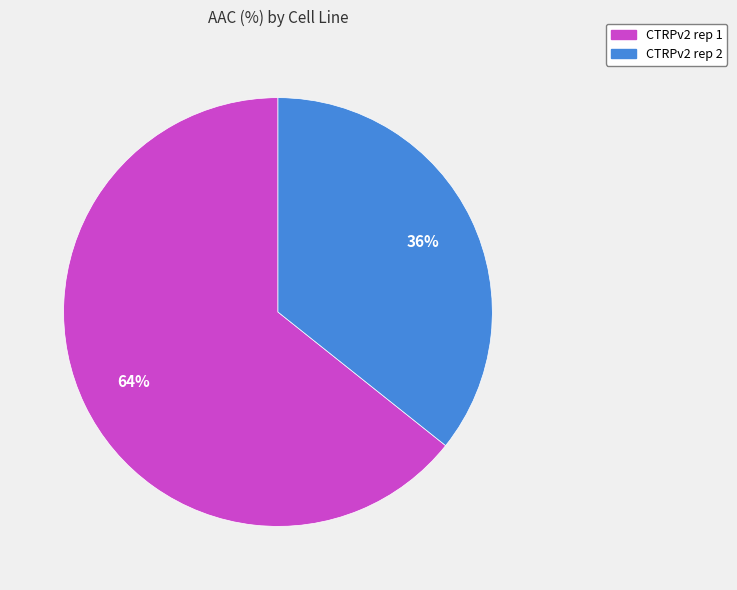

To the nearest percent, what is the average slice percentage?

50%